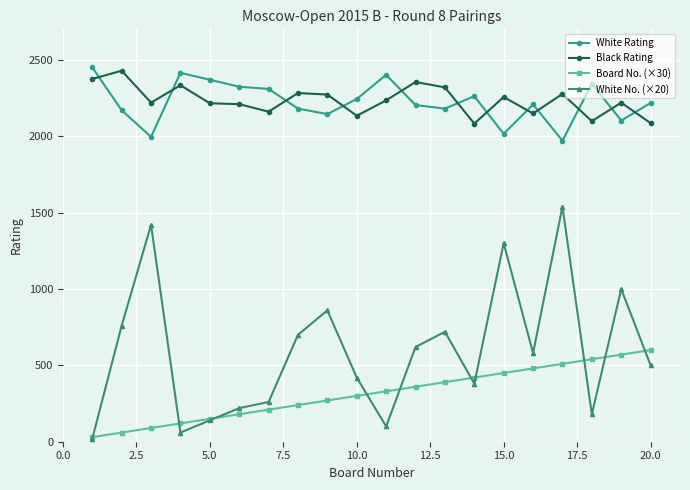

Which series ends up on top after the final intersection of White Rating and Black Rating?

White Rating